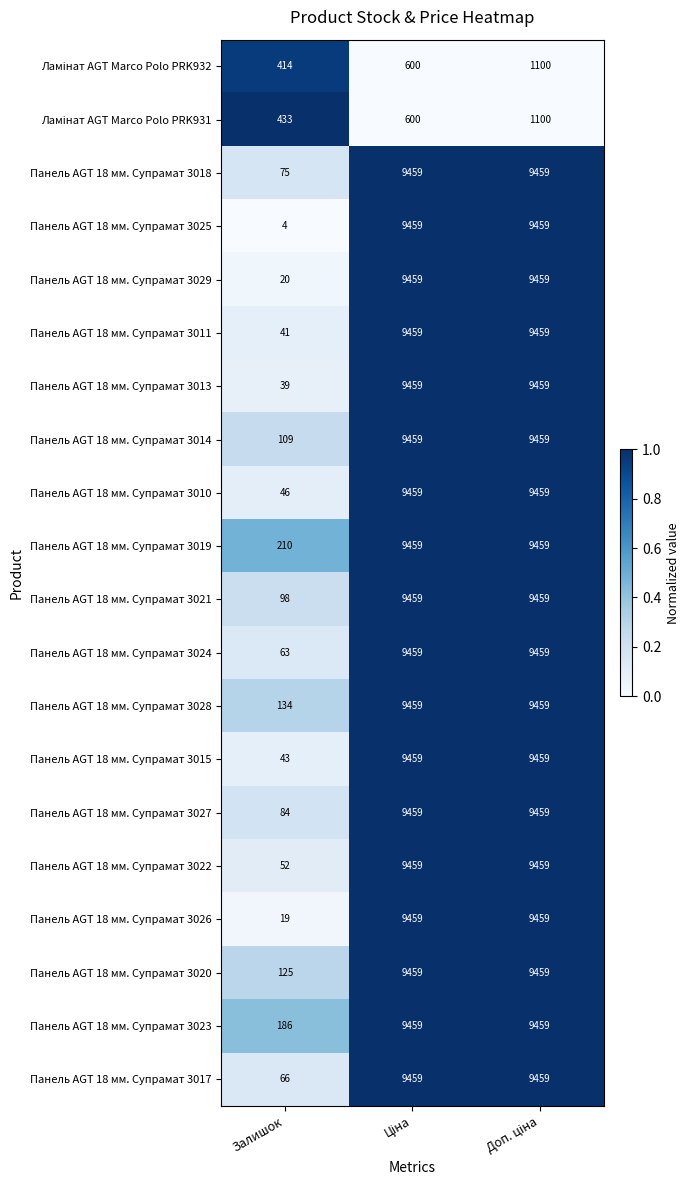

Is it true that Панель AGT 18 мм. Супрамат 3023 equals 186 at Залишок?

True